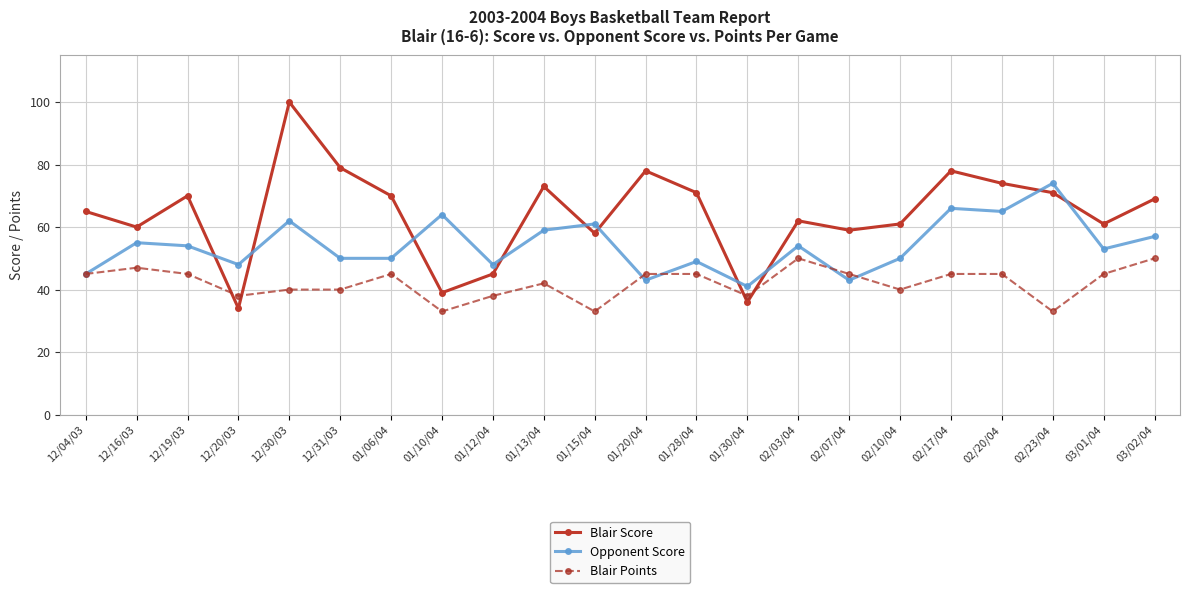

Which label corresponds to the largest value in the chart?

12/30/03